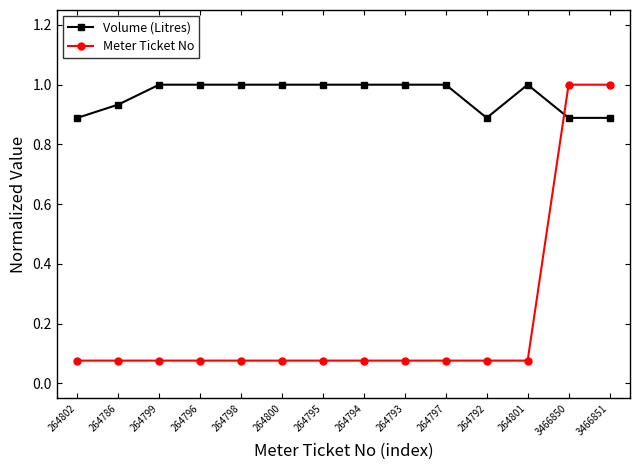

What position from the right is 264794?

7